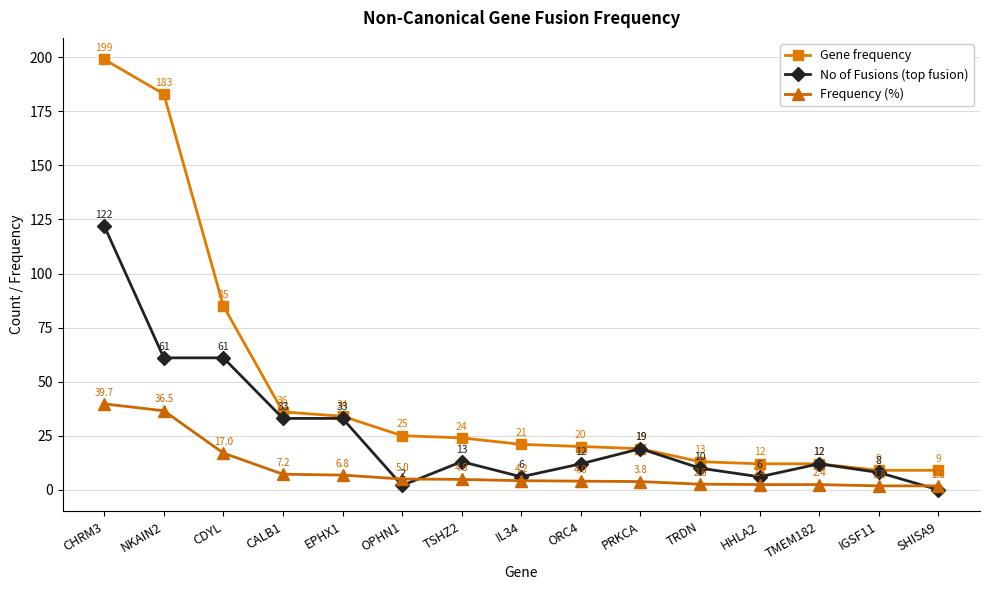

True or false: No of Fusions (top fusion) and Frequency (%) intersect in this chart.

True